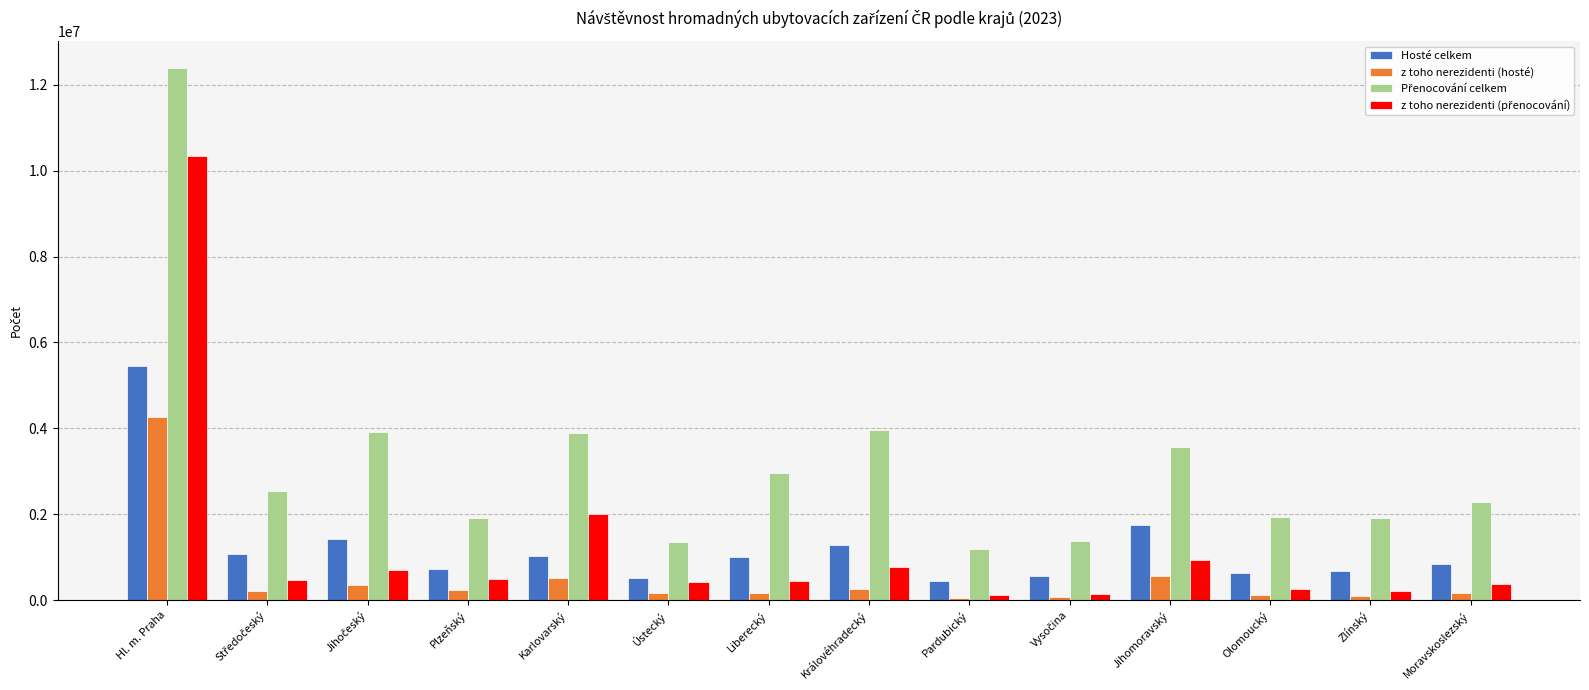

Read the Hosté celkem value at Hl. m. Praha.

5446130